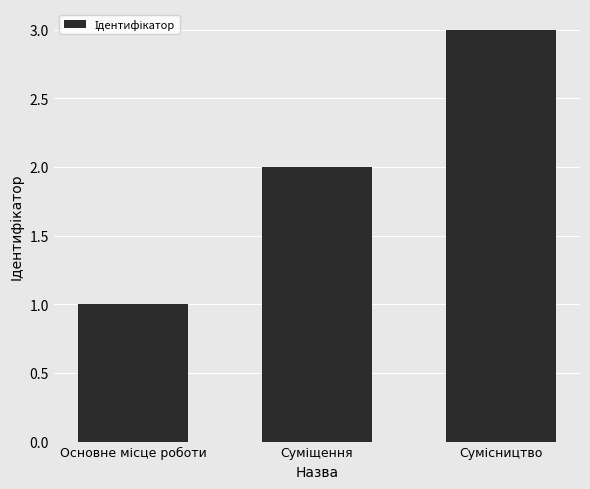

What is the greatest value displayed?

3